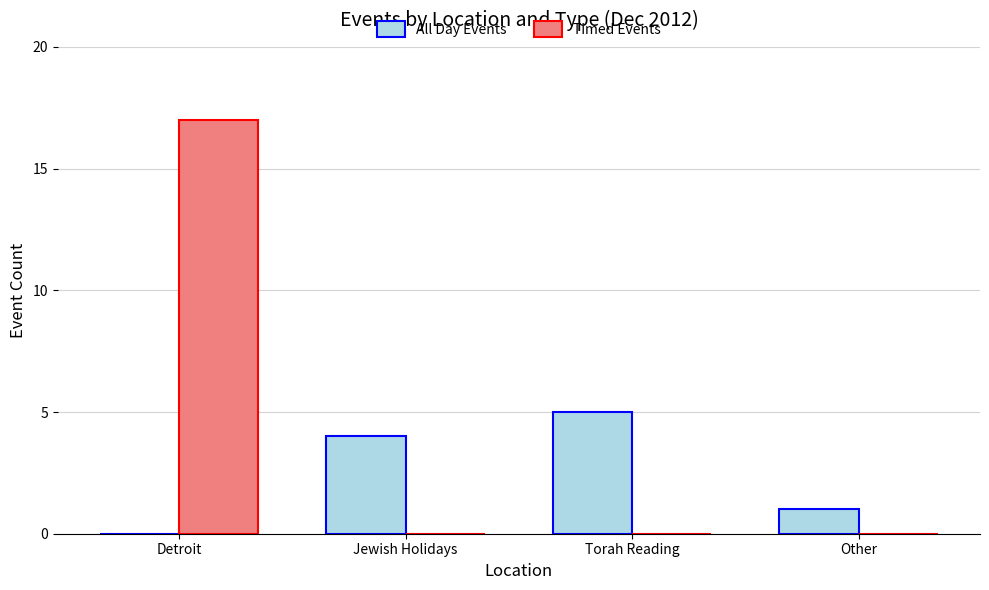

At which category is the sum across all series the highest?

Detroit